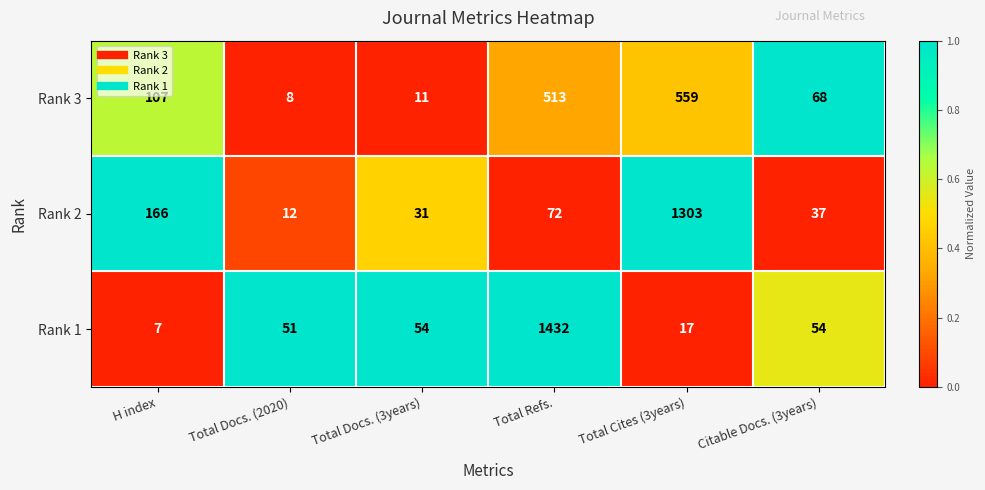

Read the Rank 1 value at Total Refs..

1432